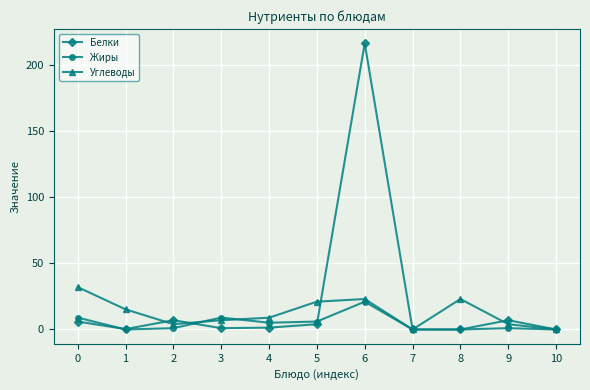

Where is the first local maximum for Белки?

2